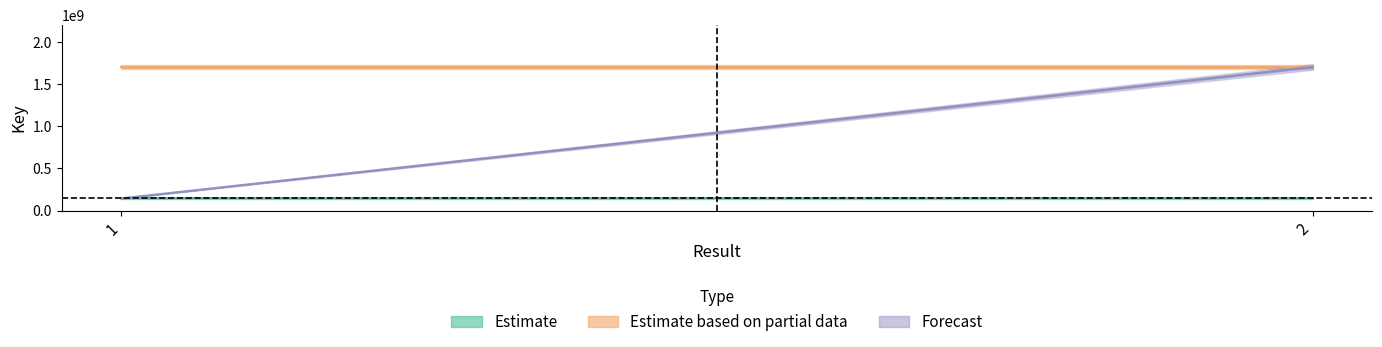

What is the spread (max minus min) of values at 1?

1559631803